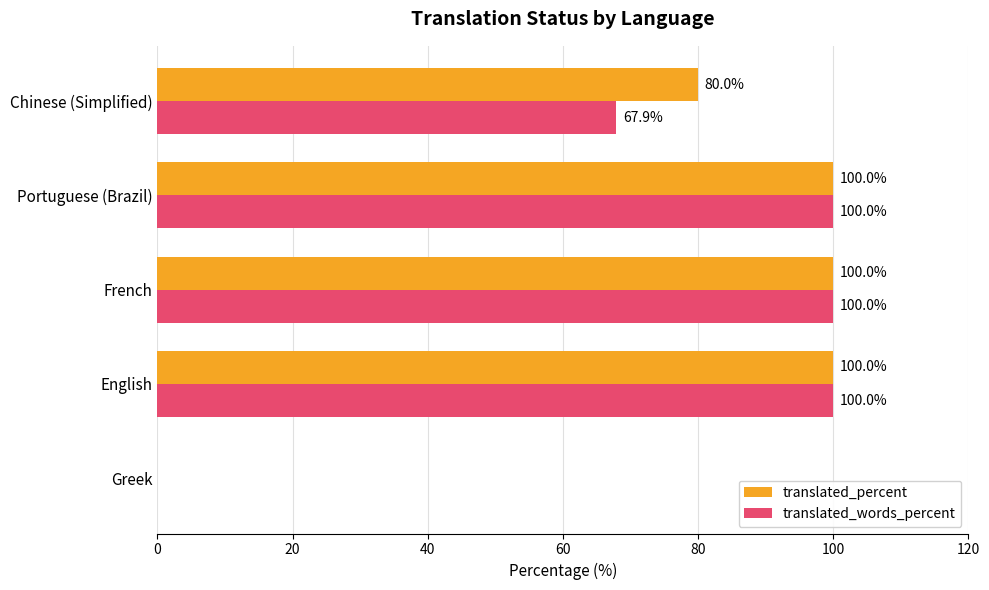

How many translated_percent values are between 80 and 100?

4